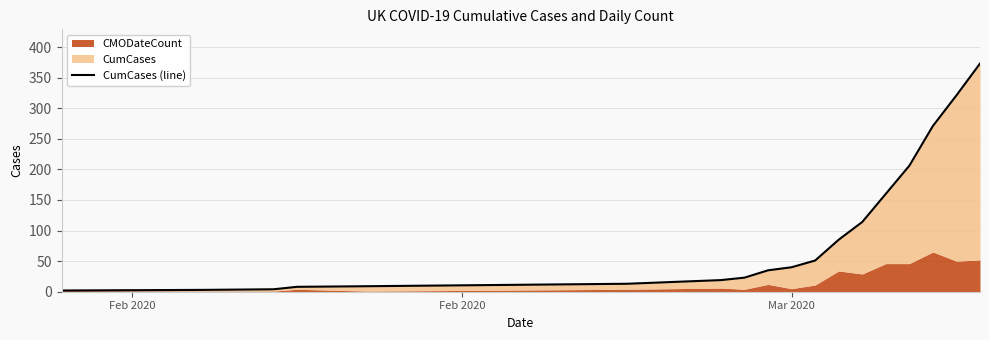

What is the value of the 12th point from the left?

85